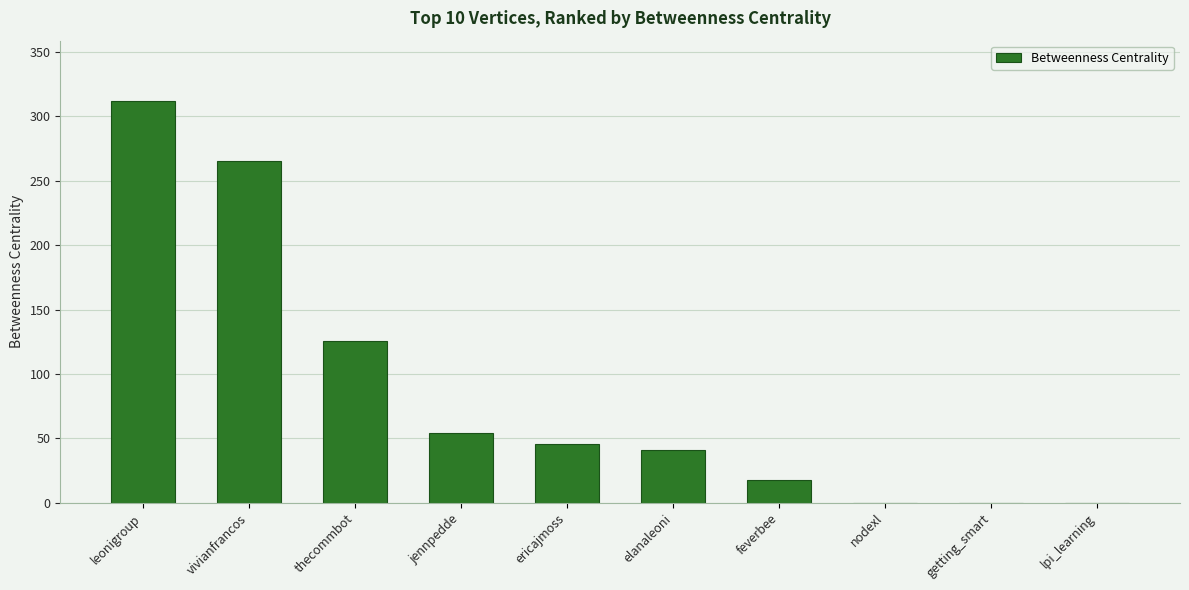

The chart shows a value of 125.7 at thecommbot. True or false?

True